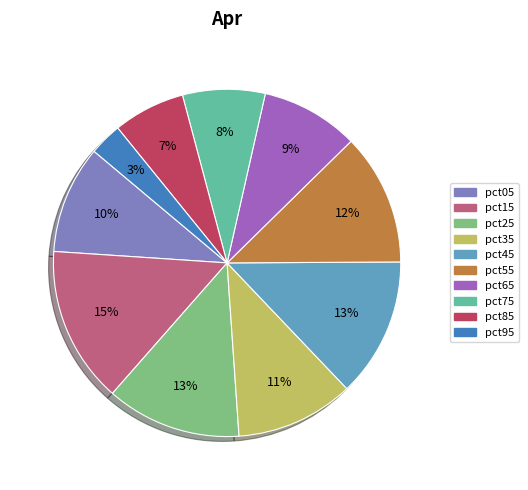

What percentage is the pct75 slice, to the nearest percent?

8%